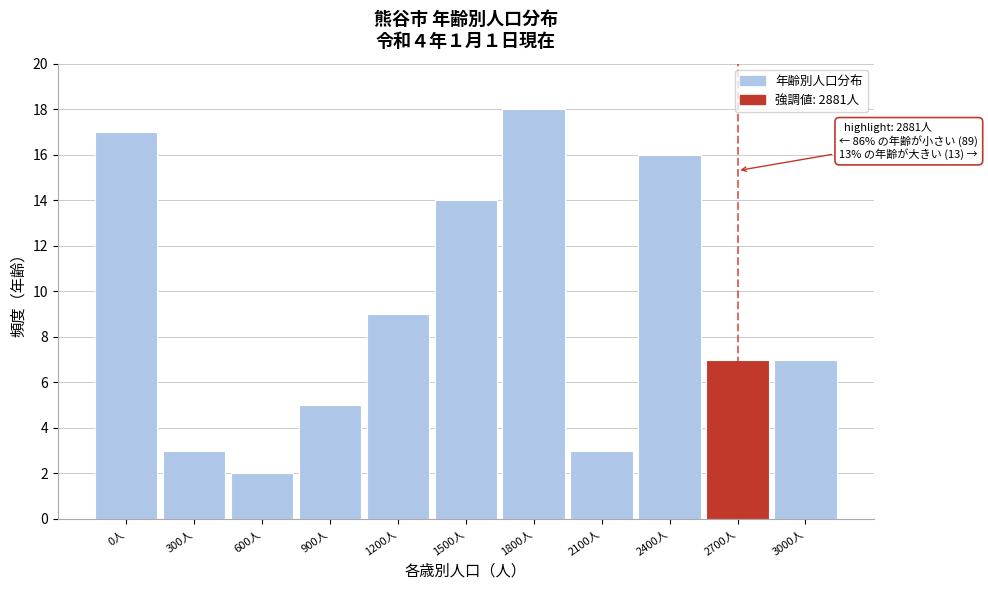

Reading left to right, list all the values displayed in this chart.

17	3	2	5	9	14	18	3	16	7	7